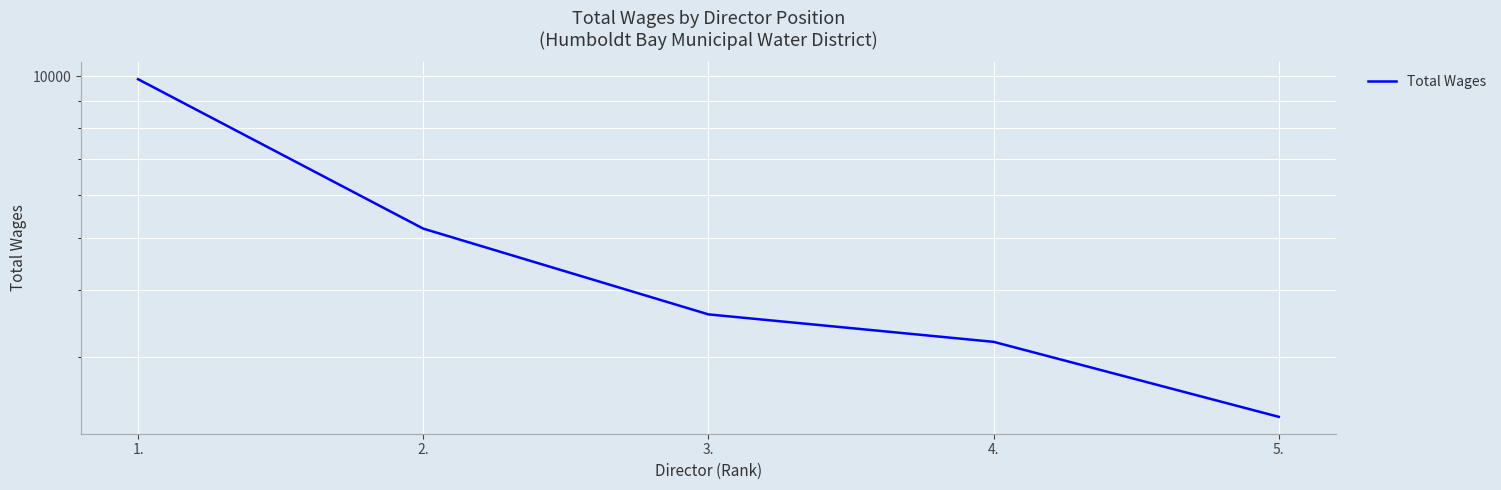

List the labels in order of value, smallest first.

5., 4., 3., 2., 1.